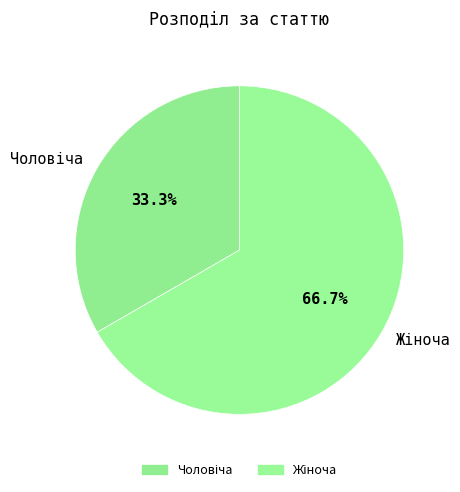

Does any single category account for the majority?

Yes